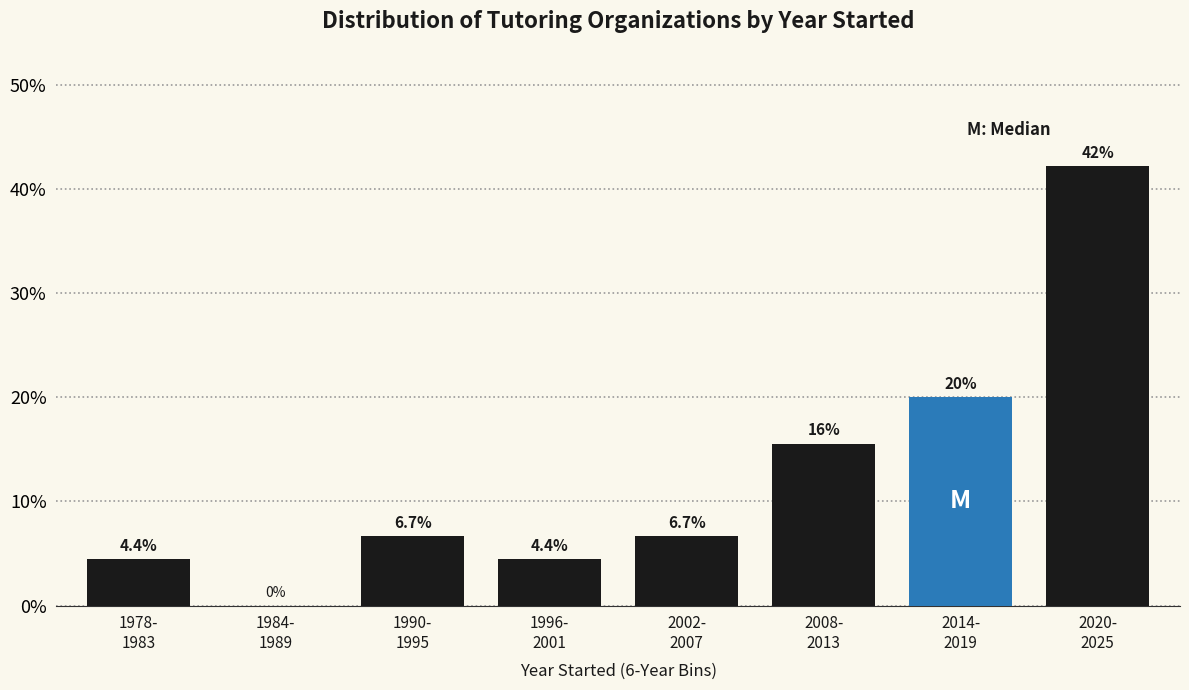

What is the maximum value shown in the chart?

42.2